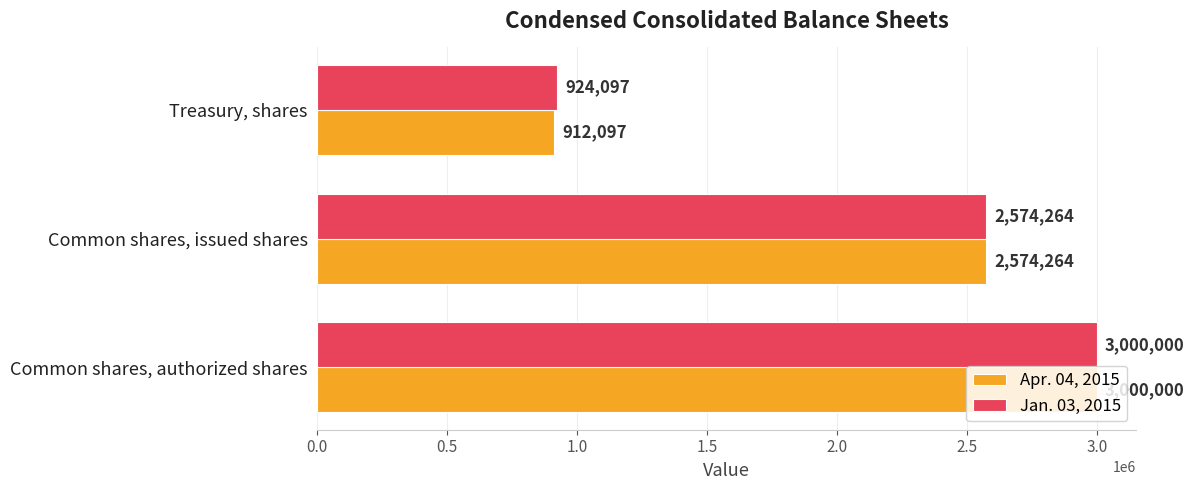

Which category has the lowest value in the Apr. 04, 2015 series?

Treasury, shares